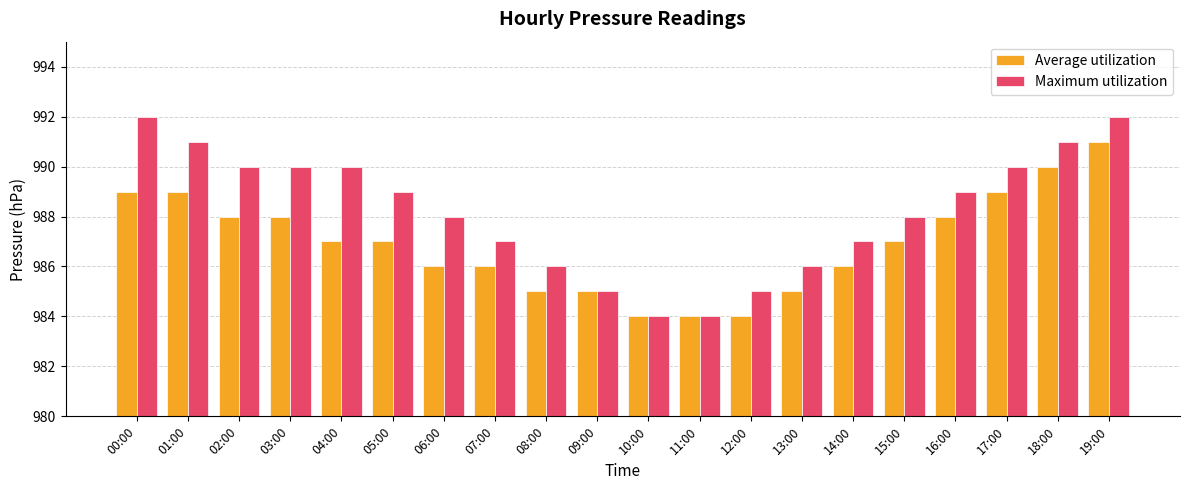

What is the approximate value of Maximum utilization at 06:00?

988